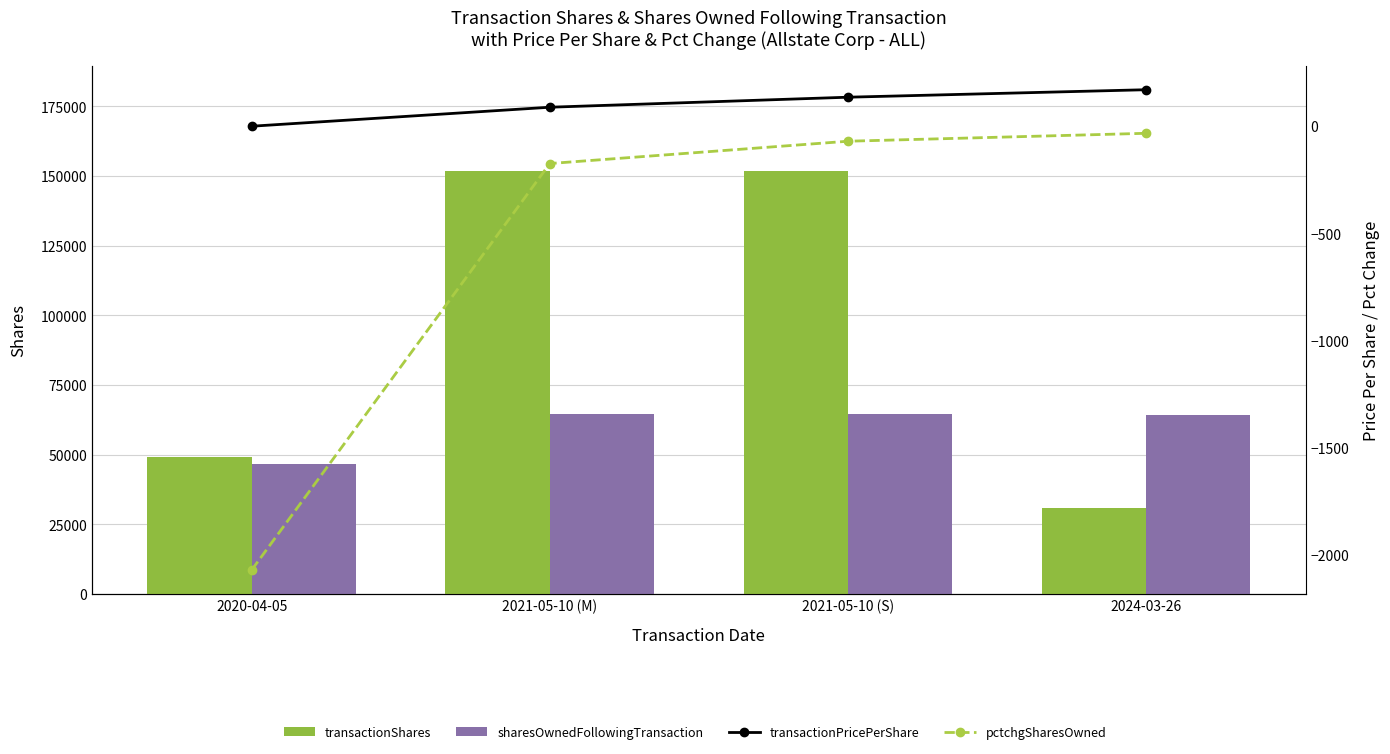

Which has a higher value, 2021-05-10 (M) or 2021-05-10 (S)?

2021-05-10 (M)